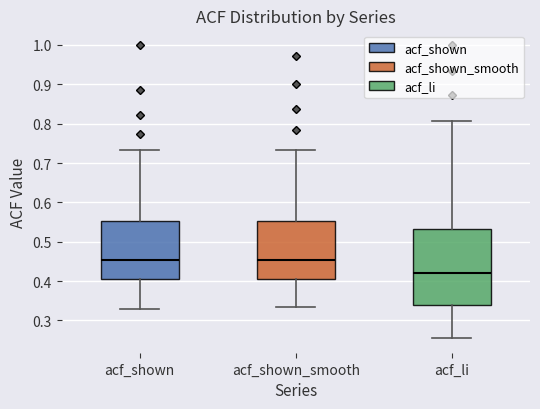

Reading left to right, transcribe this box plot: for each box, give where its median line is, the range the box spans, and where its two whiskers end, as read against the y-axis. The values are not printed on the chart, so give them approximately, as read against the axis.

acf_shown: median 0.45, box 0.41 to 0.55, whiskers 0.33 to 0.73
acf_shown_smooth: median 0.45, box 0.41 to 0.55, whiskers 0.33 to 0.73
acf_li: median 0.42, box 0.34 to 0.53, whiskers 0.26 to 0.81